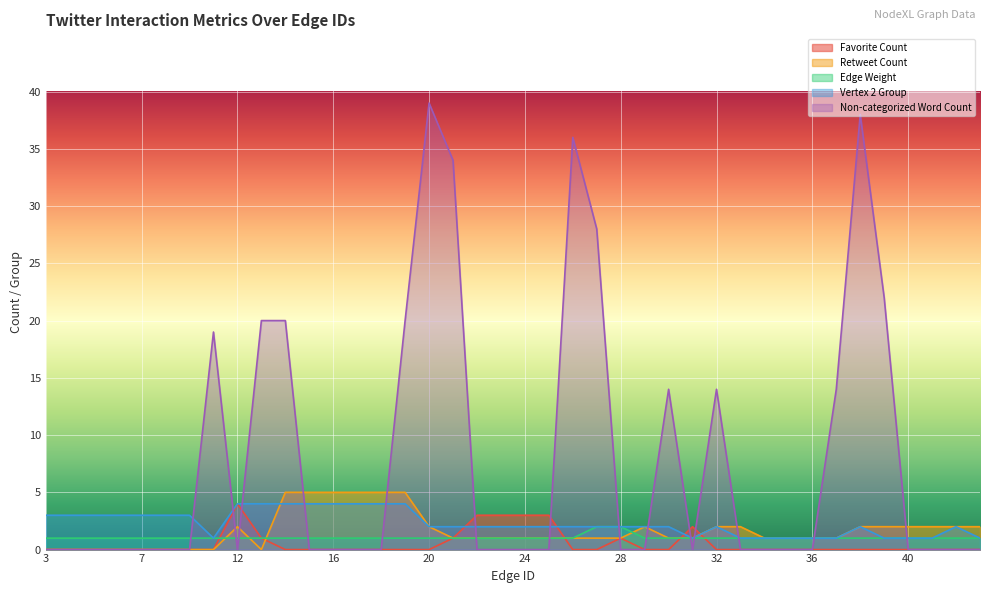

At how many categories does at least one series exceed 14?

10